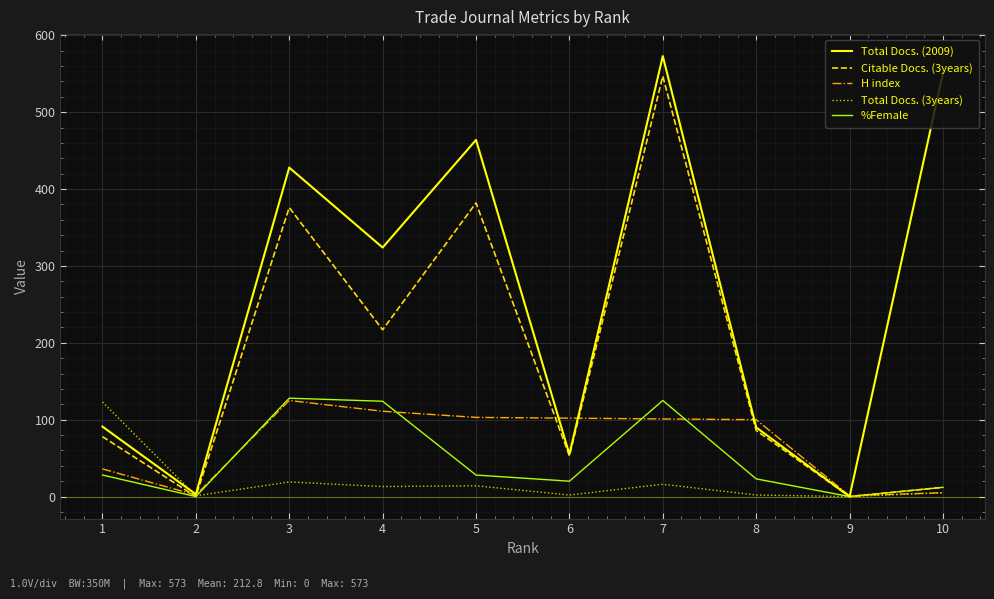

Is this an area chart (filled region under the line)?

No